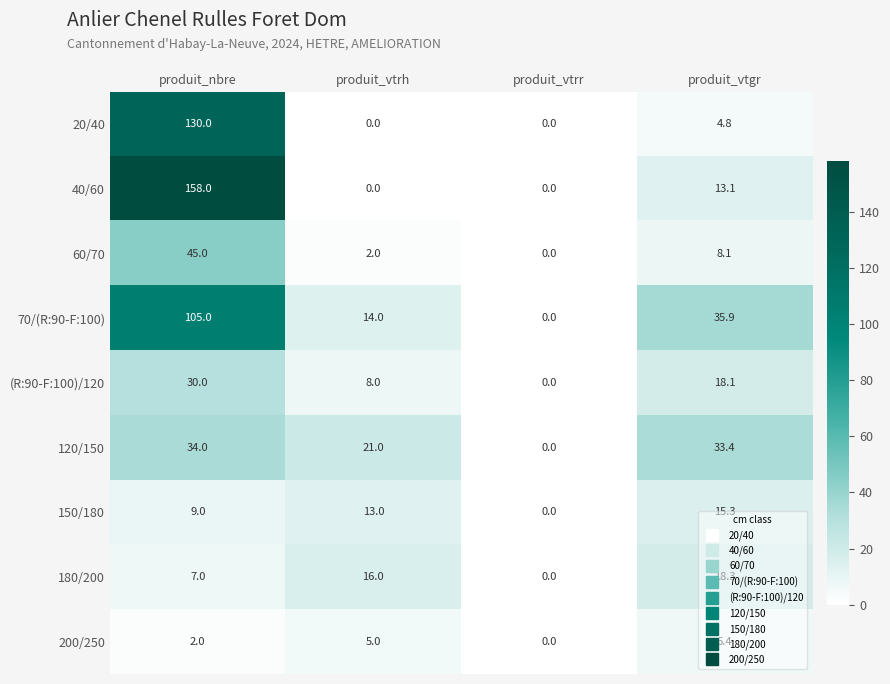

What is the difference between the 40/60 values at produit_vtrr and produit_nbre?

158.0